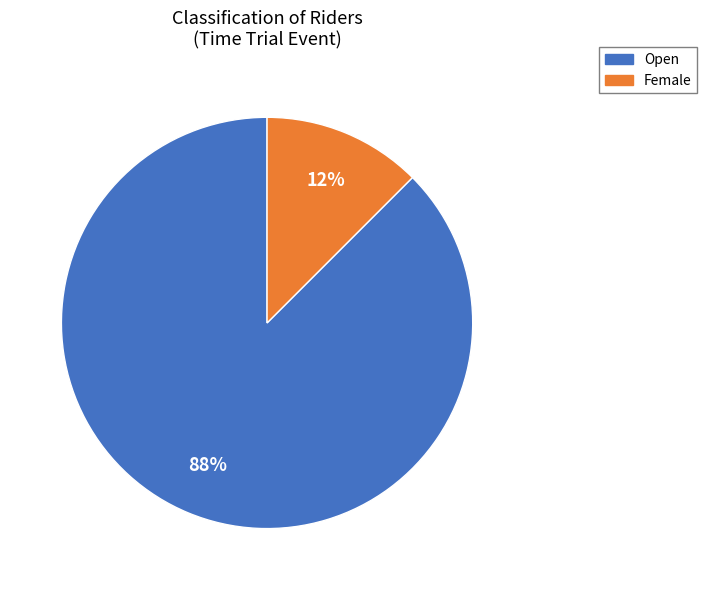

Which has a higher value, Open or Female?

Open